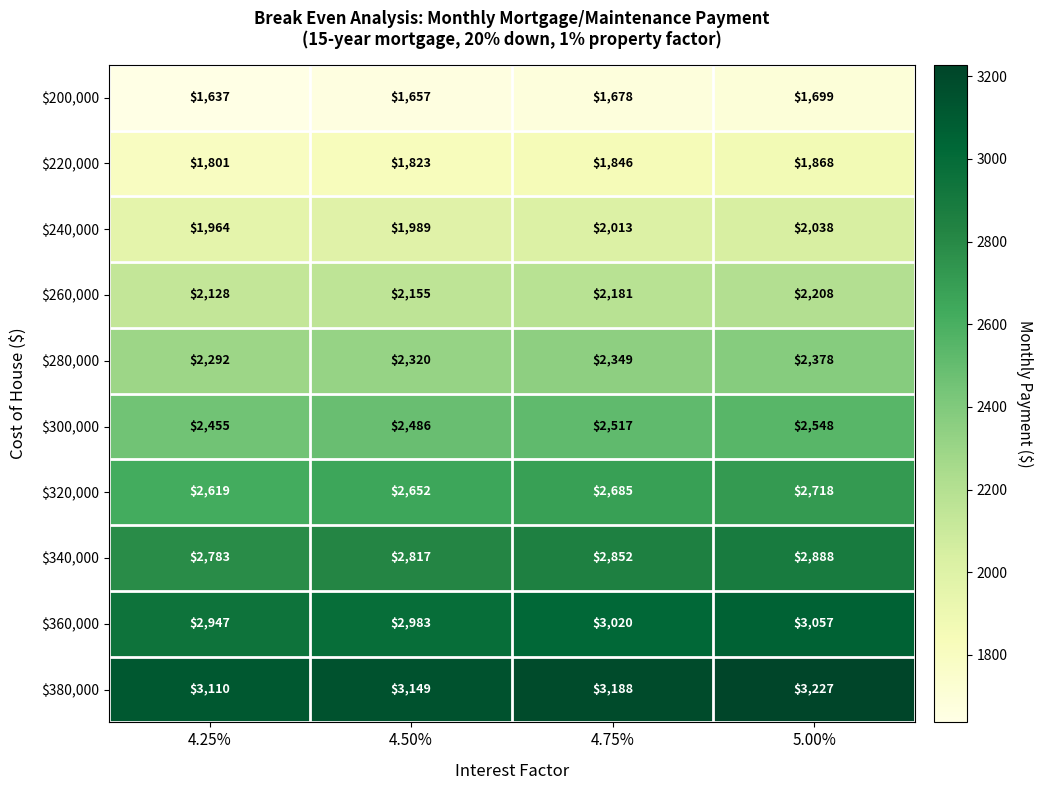

Which series has the largest total across all categories?

$380,000